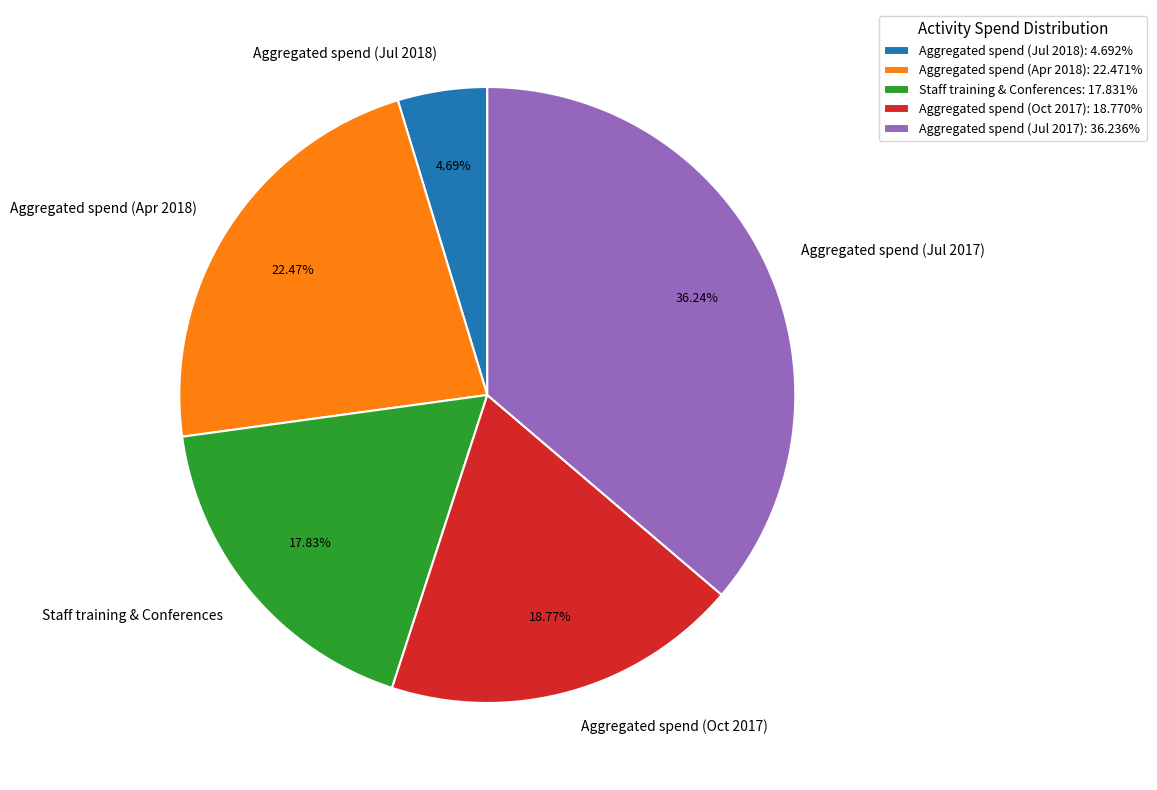

What is the total percentage of Aggregated spend (Jul 2017) and Aggregated spend (Jul 2018)?

40.9%